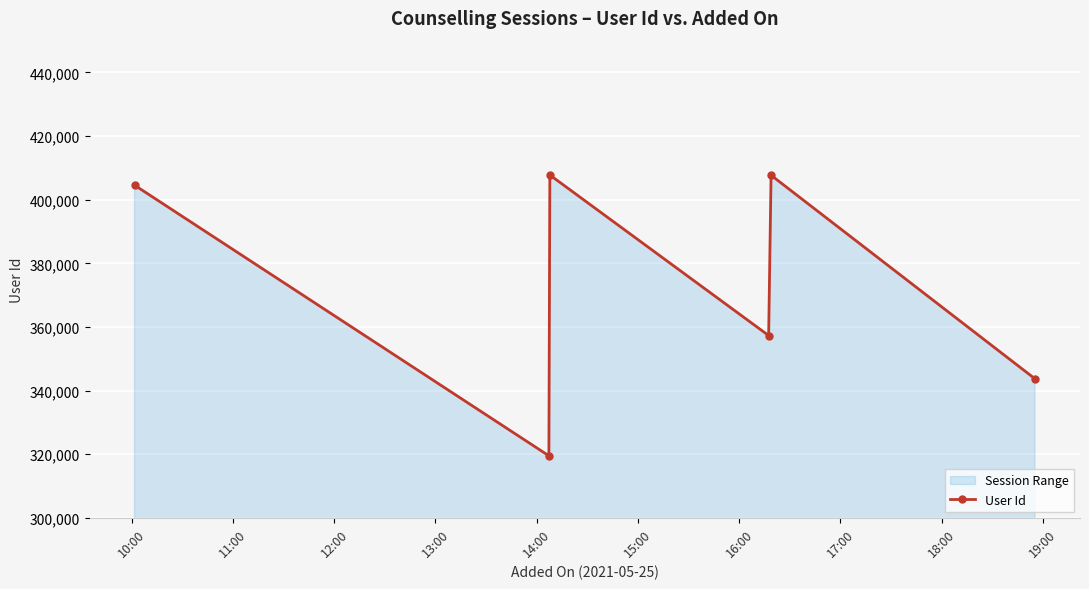

How many interior local peaks (higher than both neighbors) does the data have?

2